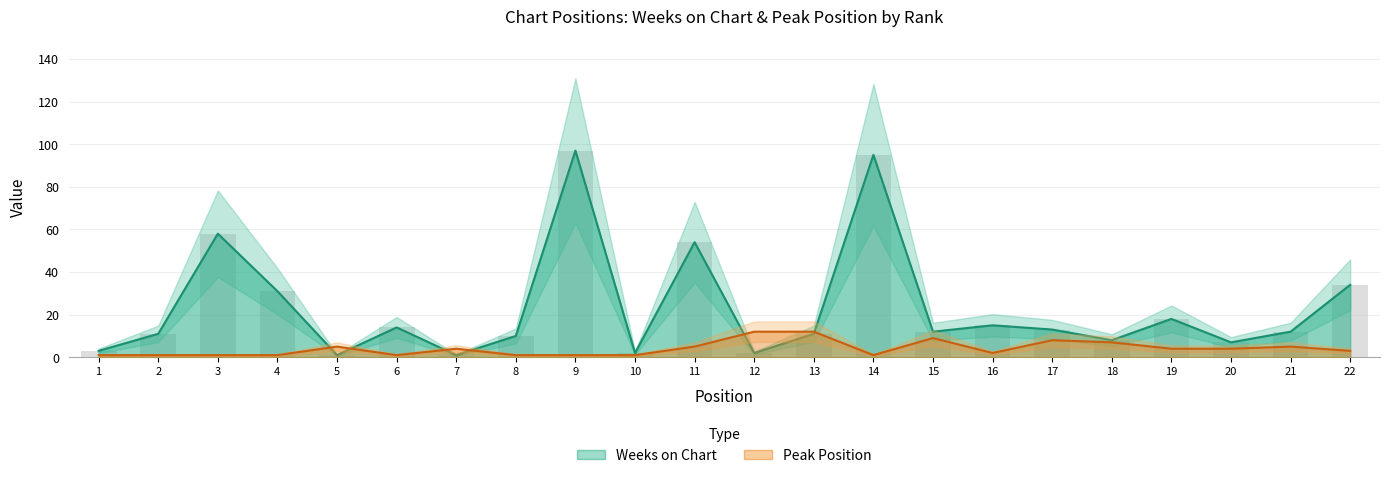

At which category is the sum across all series the highest?

9